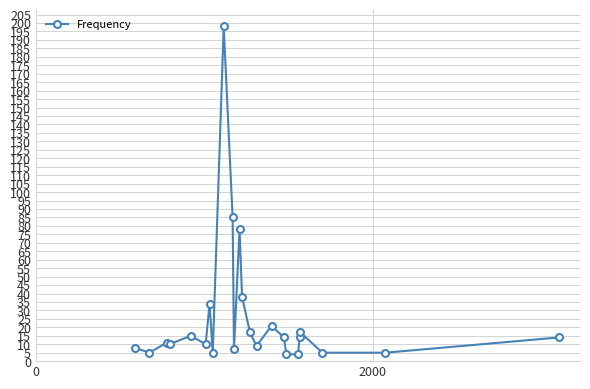

What is the difference between the second highest and minimum values?

81